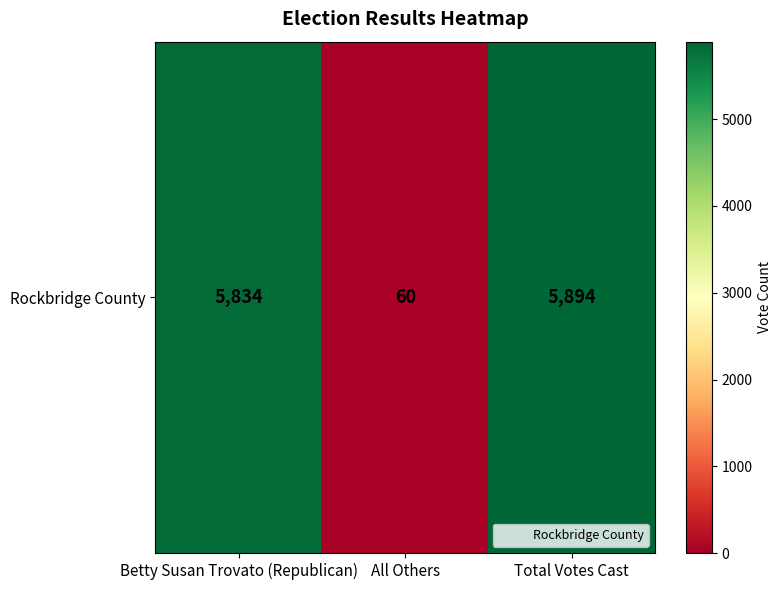

Rank the categories by value from highest to lowest.

Total Votes Cast, Betty Susan Trovato (Republican), All Others